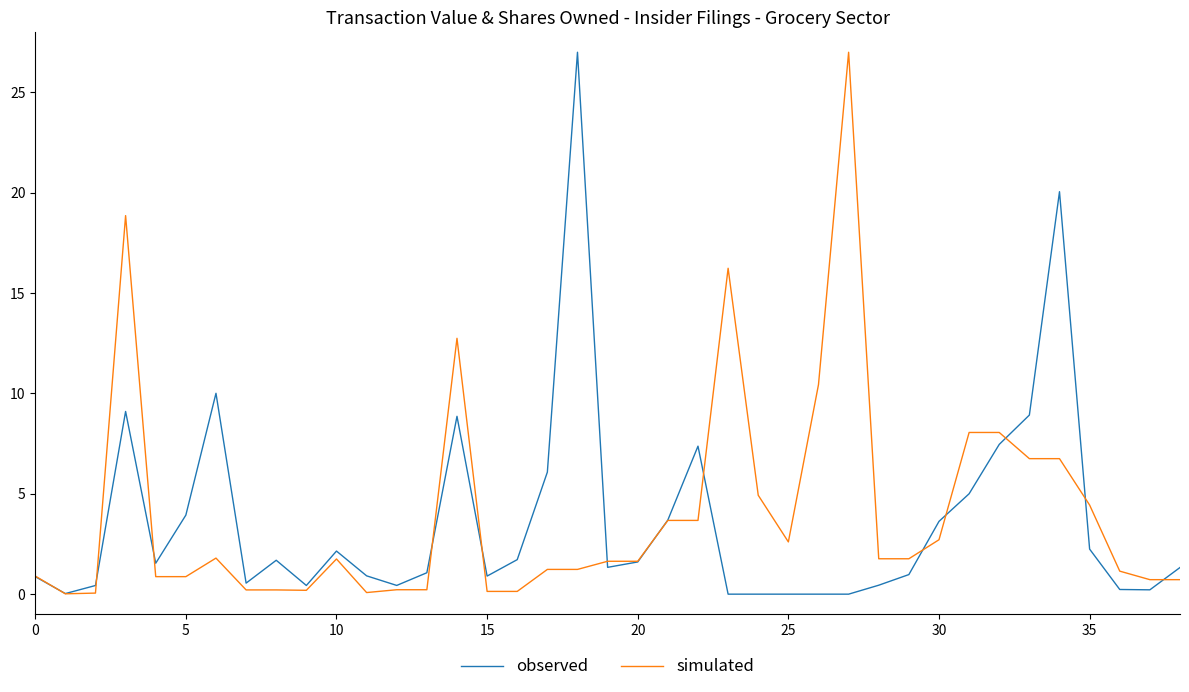

What are all the series names shown in the legend?

observed, simulated